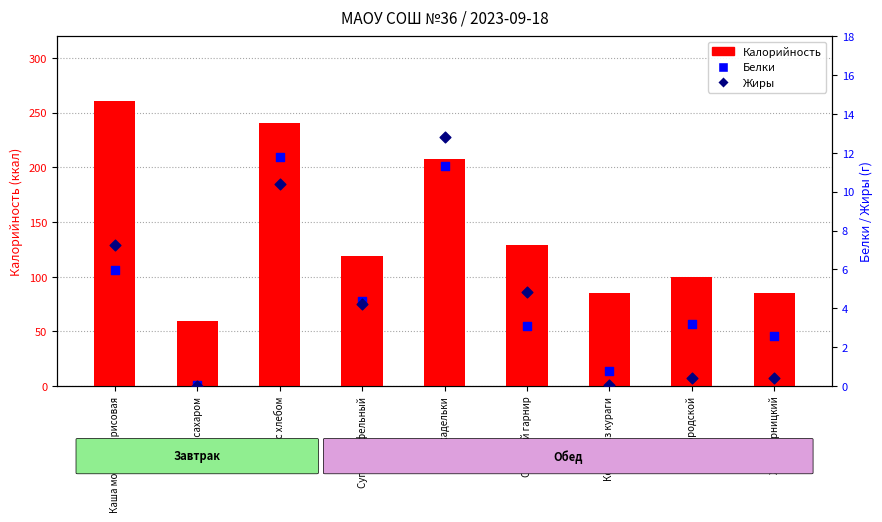

At how many categories does at least one series exceed 63?

8